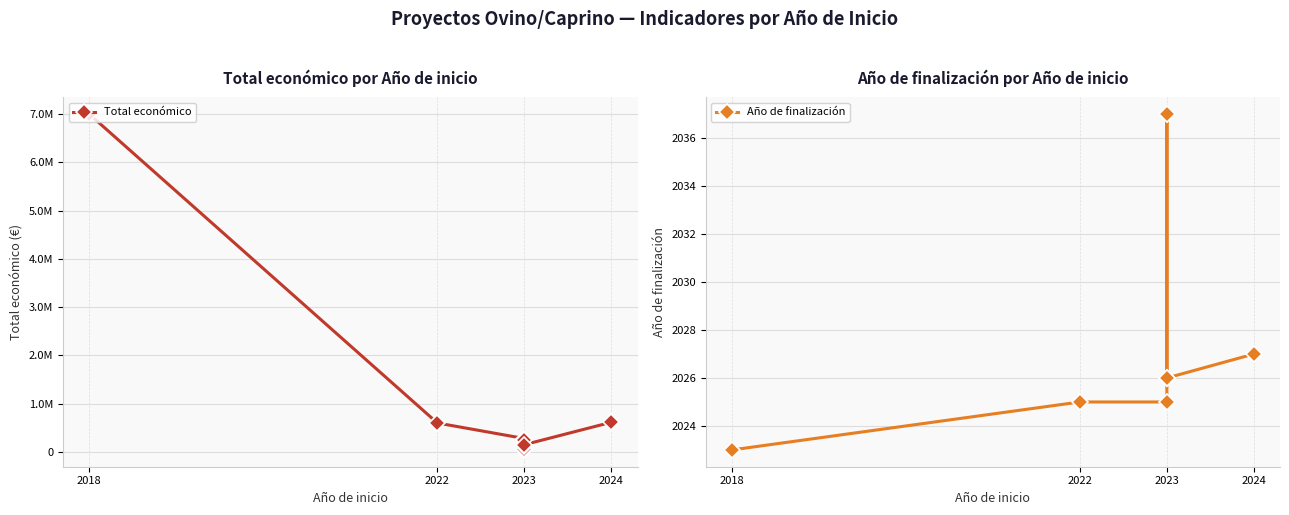

Rank the series by their average value, from lowest to highest.

Año de finalización, Total económico